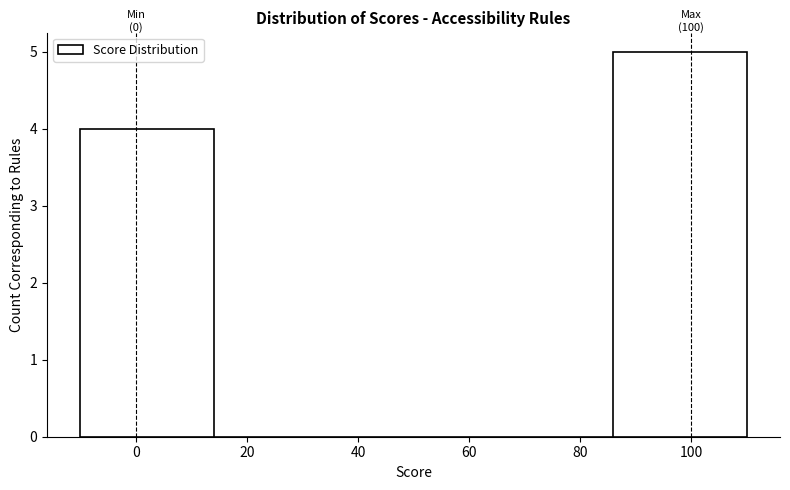

Over which range of the x-axis is the bar tallest?

86 to 110